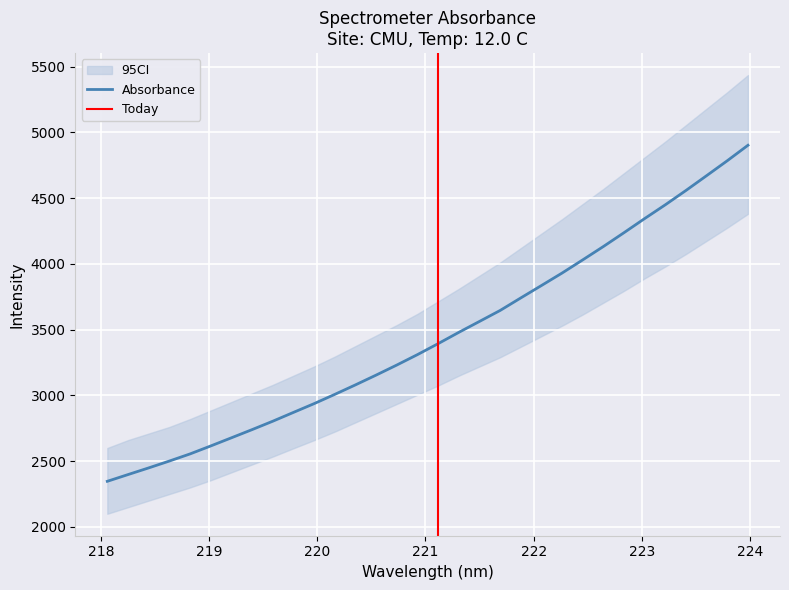

Rank the categories by value from highest to lowest.

223.9802, 223.7895, 223.5987, 223.408, 223.2172, 223.0264, 222.8355, 222.6447, 222.4538, 222.263, 222.0721, 221.8812, 221.6902, 221.4993, 221.3083, 221.1174, 220.9264, 220.7354, 220.5444, 220.3533, 220.1623, 219.9712, 219.7801, 219.589, 219.3979, 219.2067, 219.0156, 218.8244, 218.6332, 218.442, 218.2508, 218.0596